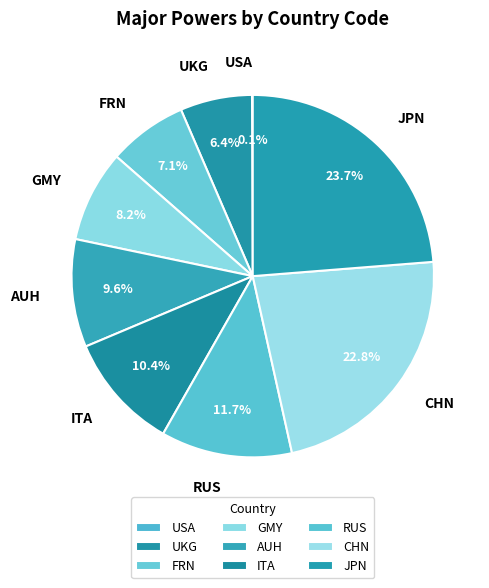

What percentage is the UKG slice, to the nearest percent?

6%